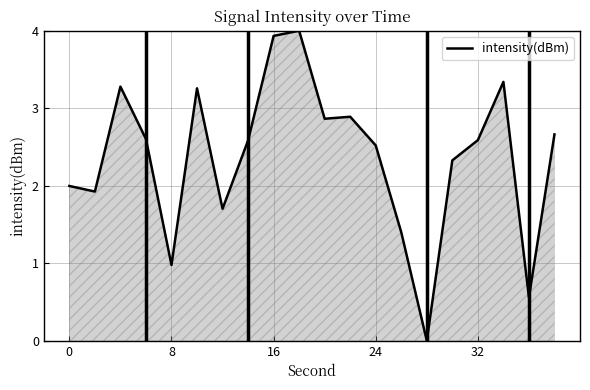

What is the greatest value displayed?

4.0